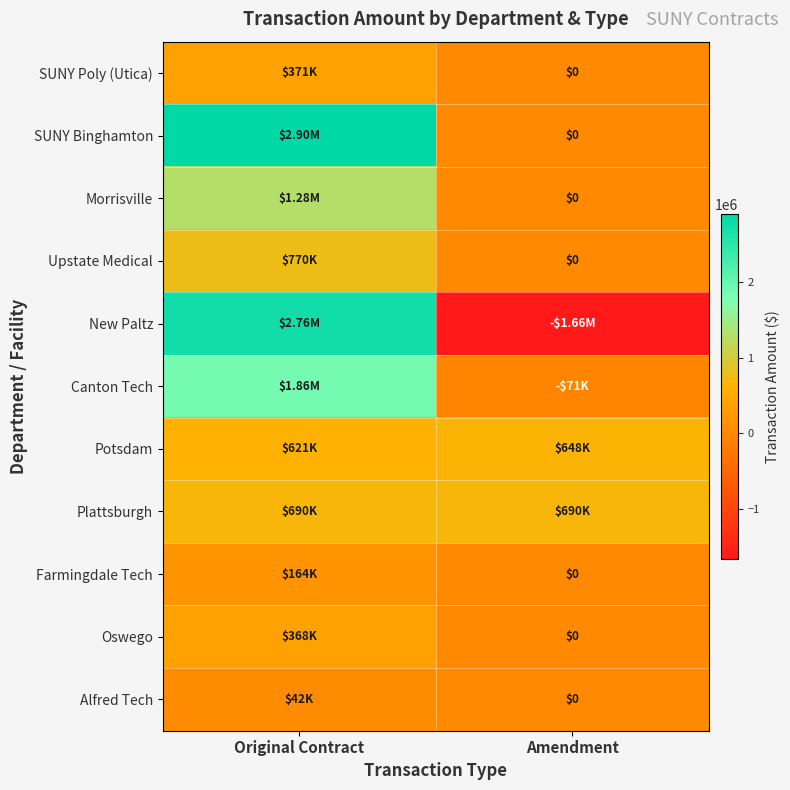

How many negative values does the Canton Tech series have?

1